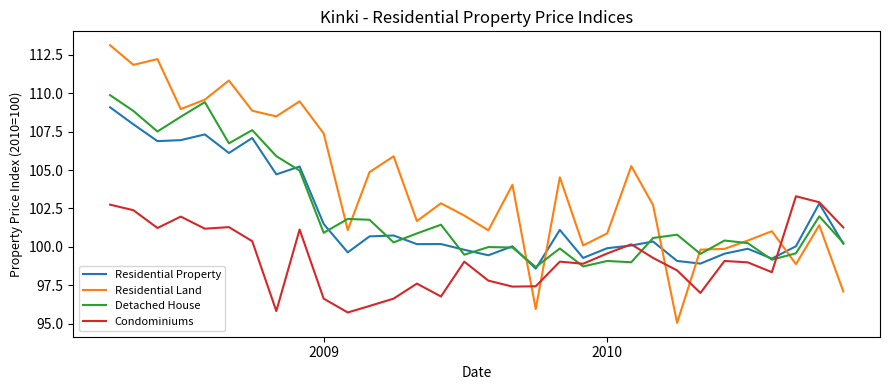

Count the number of data series in this chart.

4